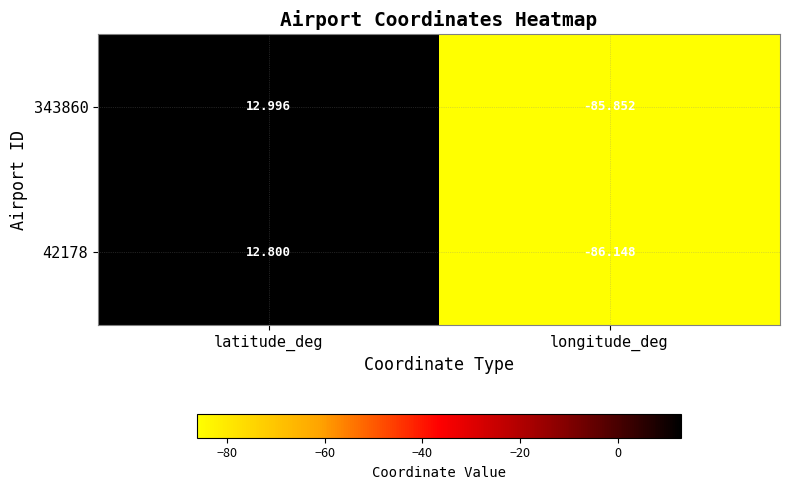

What is the maximum value shown in the chart?

13.0